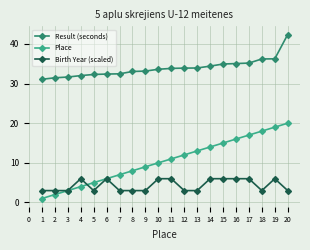

List the labels in order of Place value, smallest first.

1, 2, 3, 4, 5, 6, 7, 8, 9, 10, 11, 12, 13, 14, 15, 16, 17, 18, 19, 20